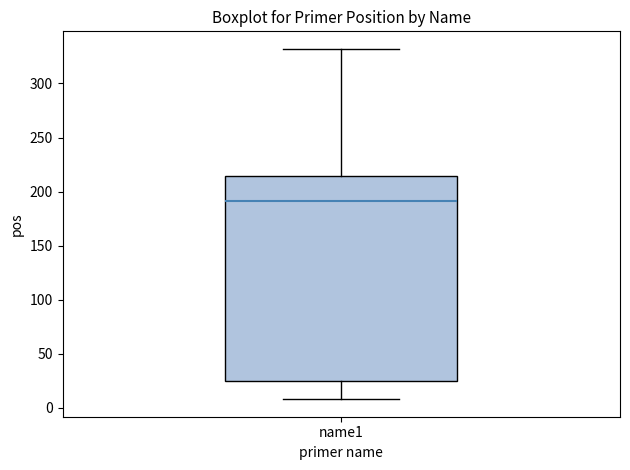

Read this box plot against the y-axis: the position of the median line, the range covered by the box, and the ends of both whiskers. The values are not printed on the chart, so give them approximately, as read against the axis.

median 190, box 25 to 215, whiskers 10 to 330